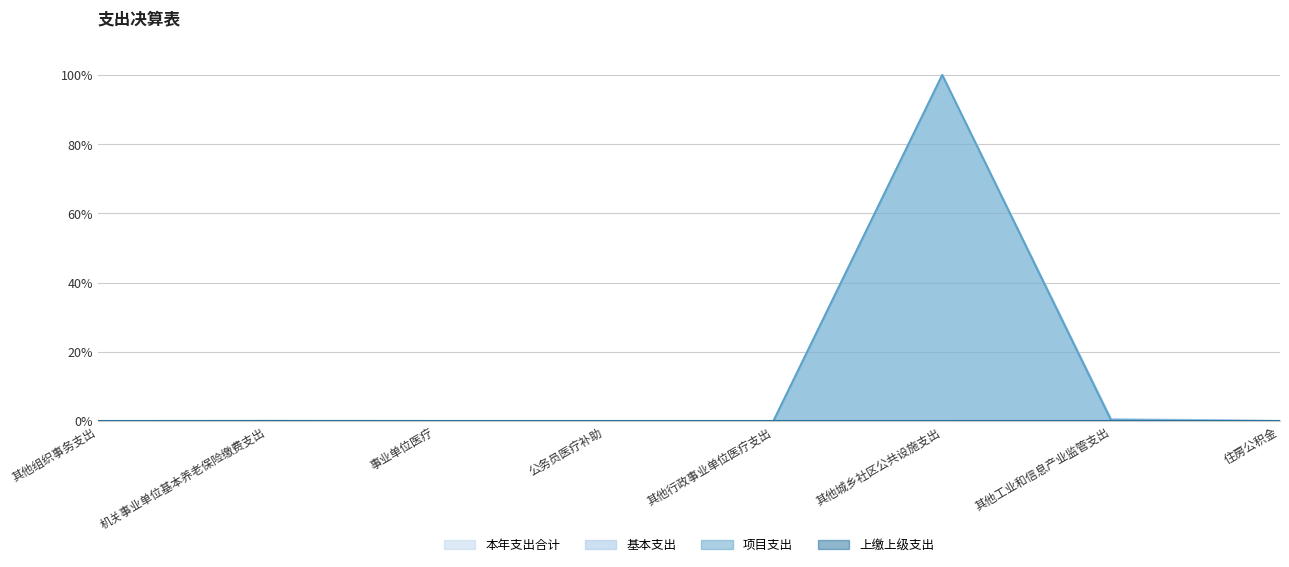

The value of 本年支出合计 at 其他城乡社区公共设施支出 is 57.7. True or false?

False